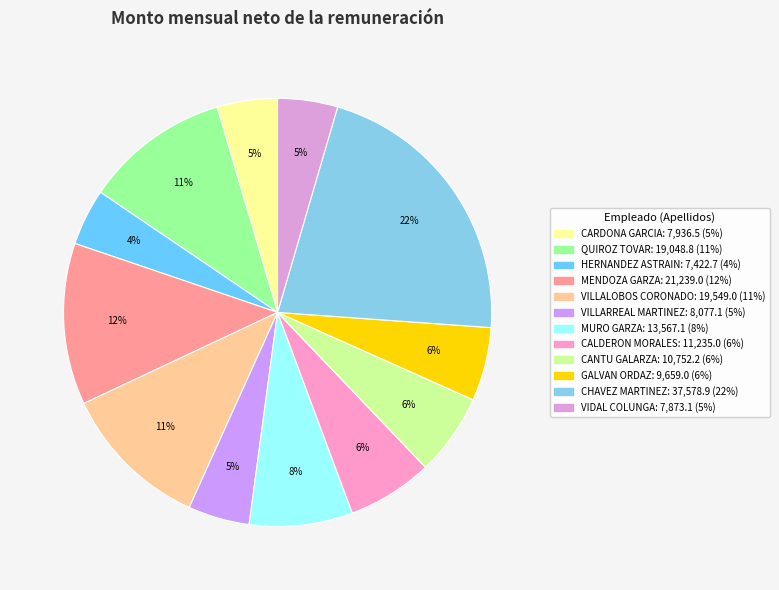

Combined, do CANTU GALARZA and MENDOZA GARZA account for over 50%?

No